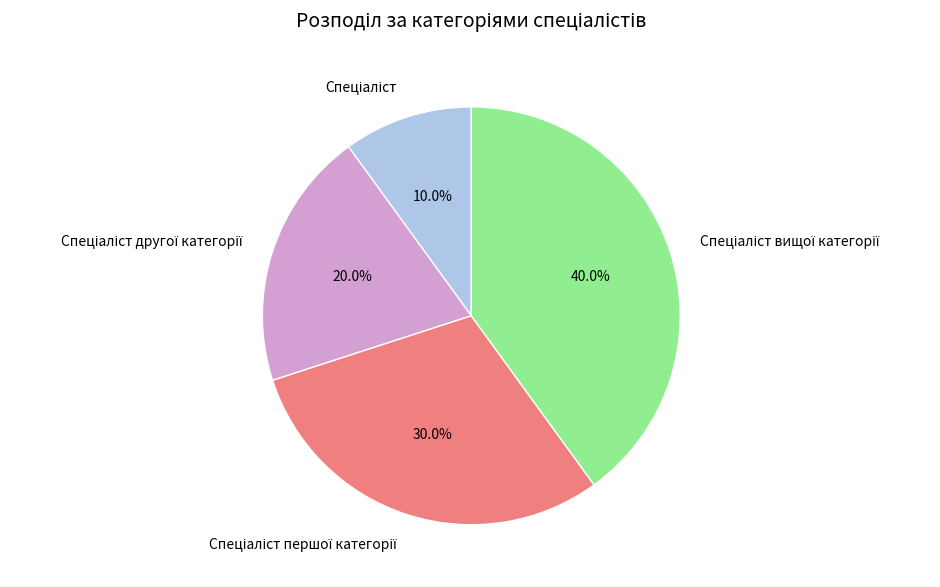

Is there any slice that represents more than half of the pie?

No